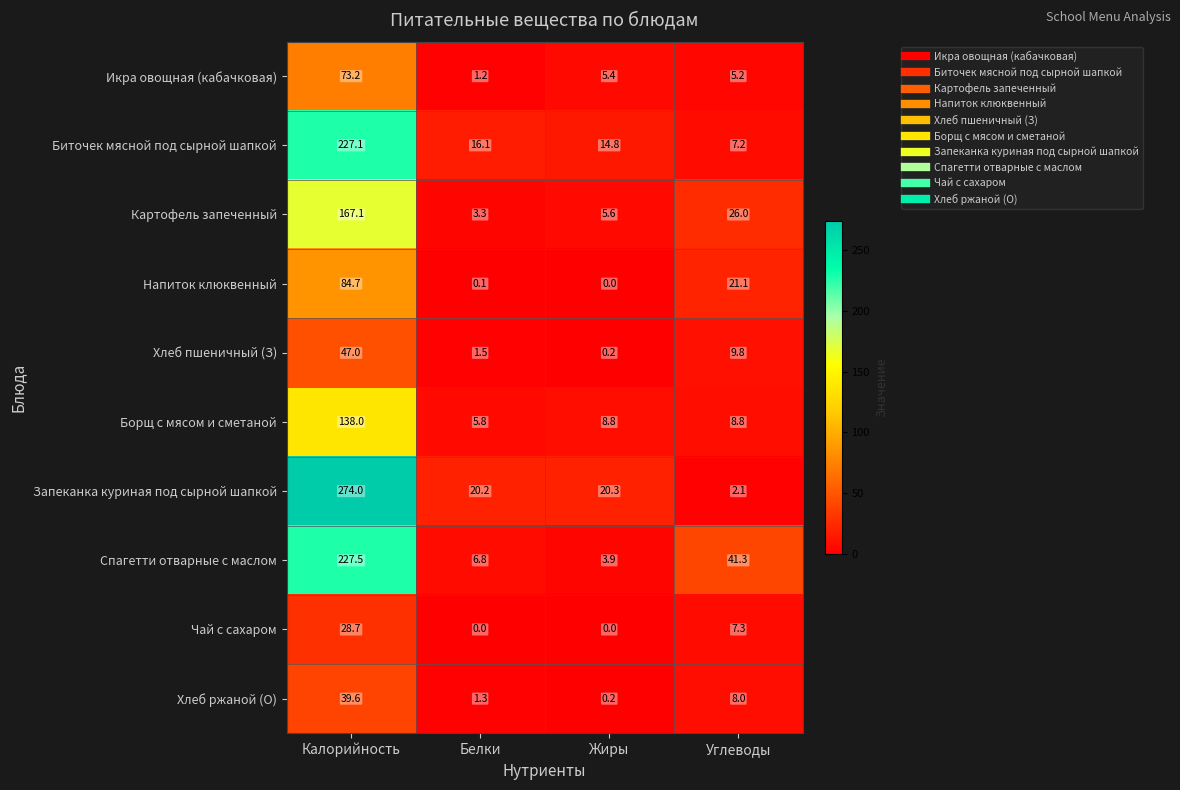

What is the average value of the Спагетти отварные с маслом series?

69.9